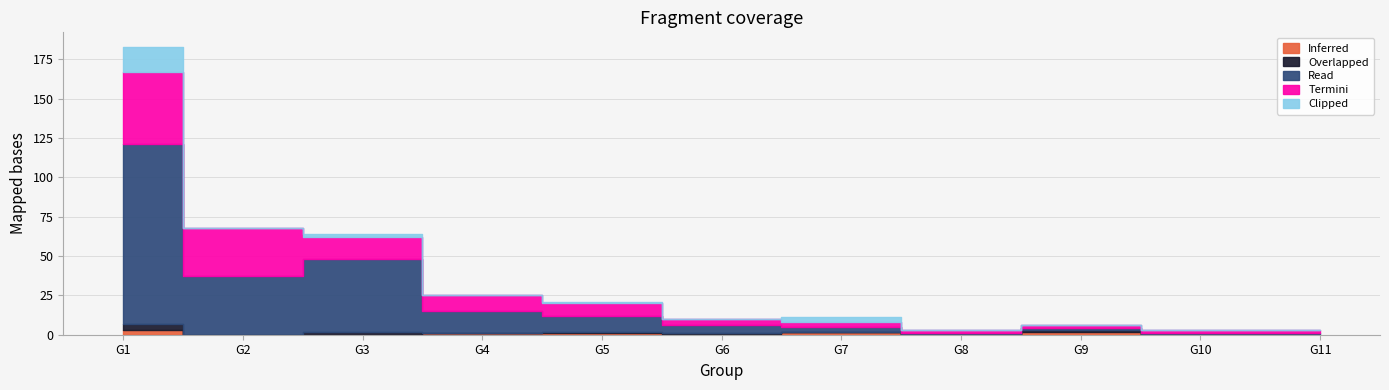

The value of Inferred at G11 is -1. True or false?

False